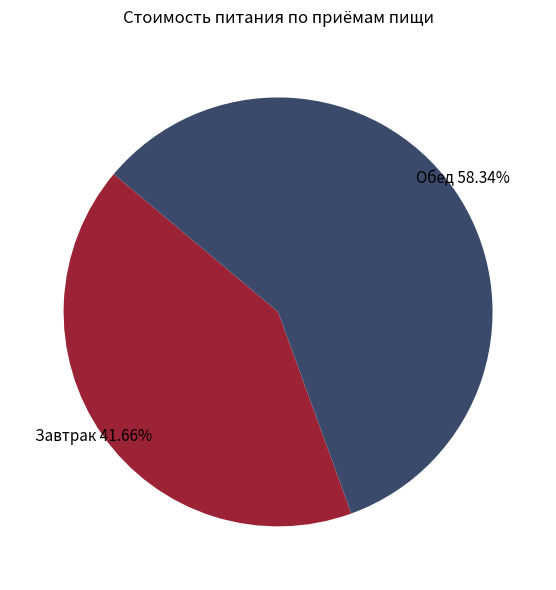

Do Завтрак and Обед together represent more than half of the pie?

Yes